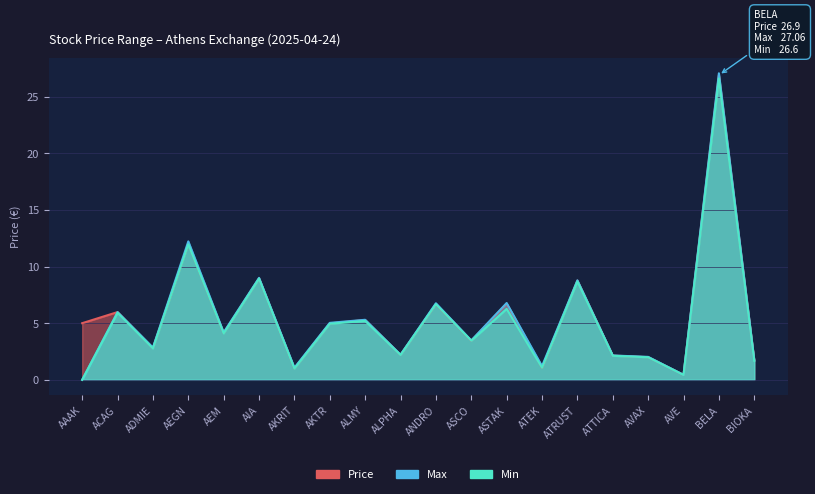

Reading left to right, transcribe all the data shown in this chart.

Price: 5.0	6.0	2.8	12.0	4.1	9.0	1.0	5.0	5.3	2.2	6.7	3.5	6.7	1.1	8.8	2.1	2.0	0.4	26.9	1.7
Max: 0.0	6.0	2.9	12.2	4.2	9.0	1.1	5.0	5.3	2.2	6.8	3.5	6.8	1.2	8.8	2.1	2.0	0.4	27.1	1.8
Min: 0.0	5.9	2.8	12.0	4.1	8.9	1.0	5.0	5.2	2.2	6.7	3.5	6.3	1.1	8.7	2.1	2.0	0.4	26.6	1.7